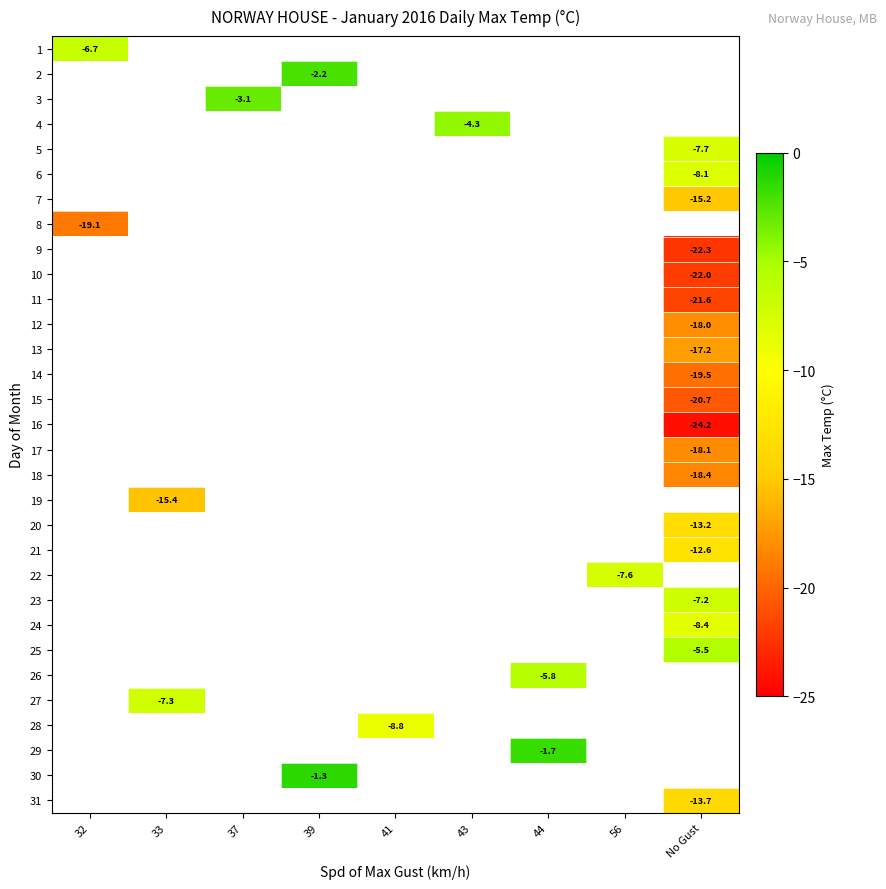

Which category has the highest value across all series?

39